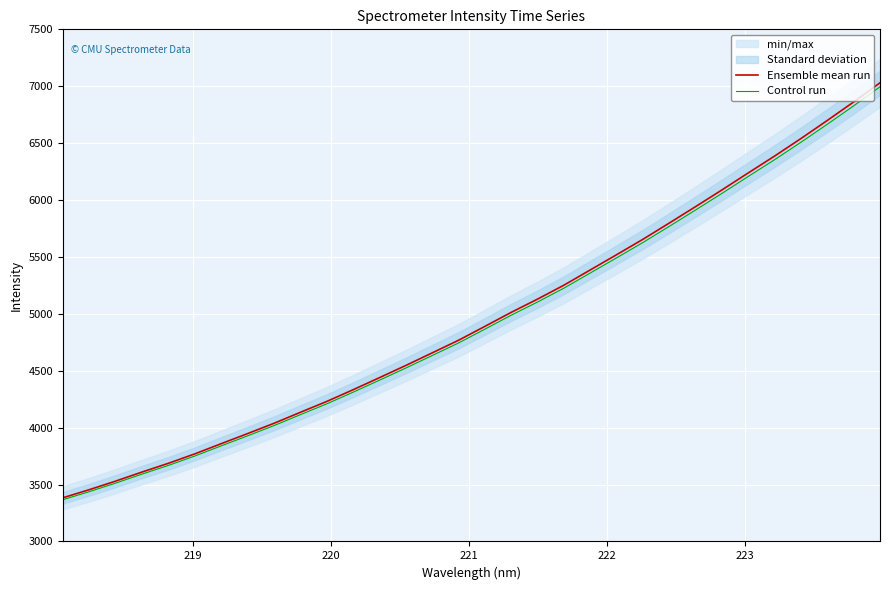

What is the maximum value for Ensemble mean run?

7030.4